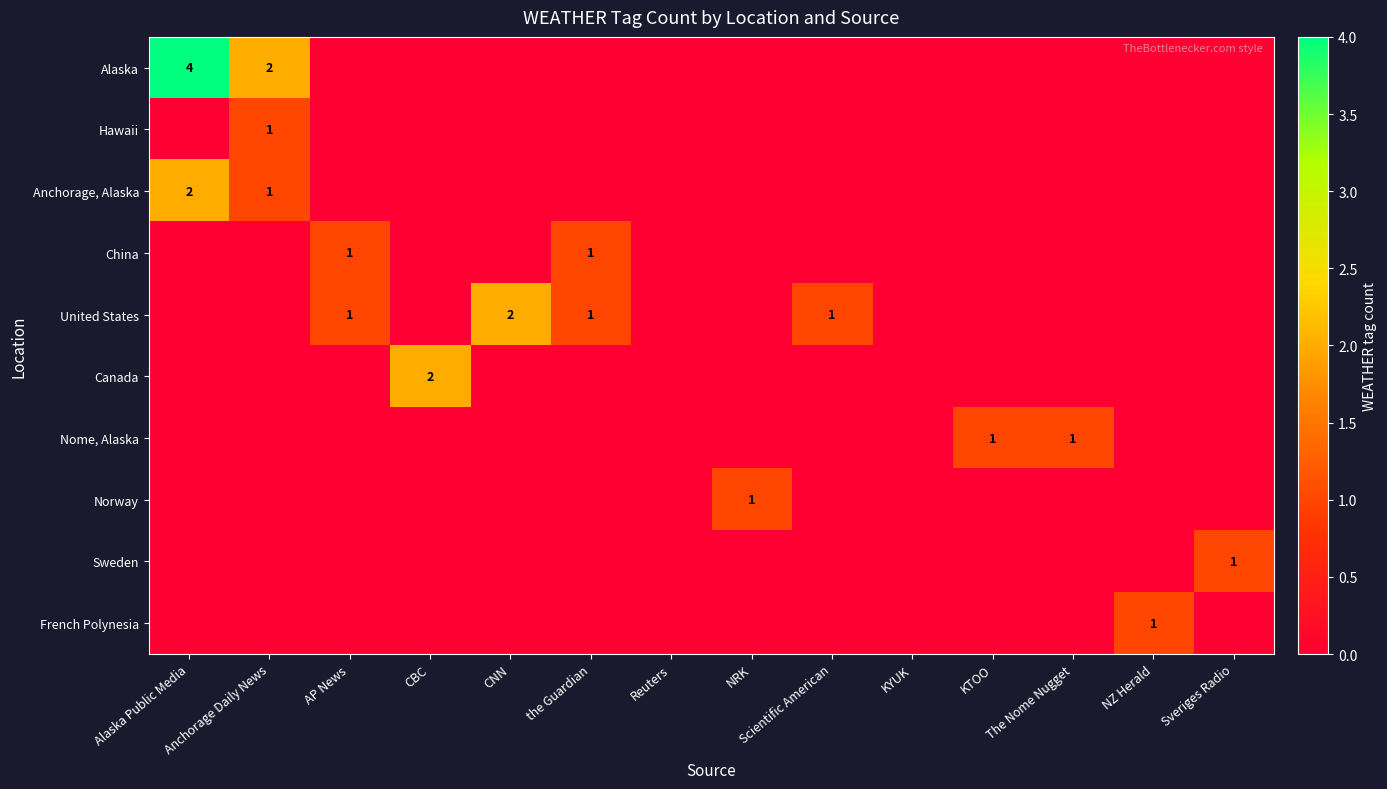

What is the maximum value for Norway?

1